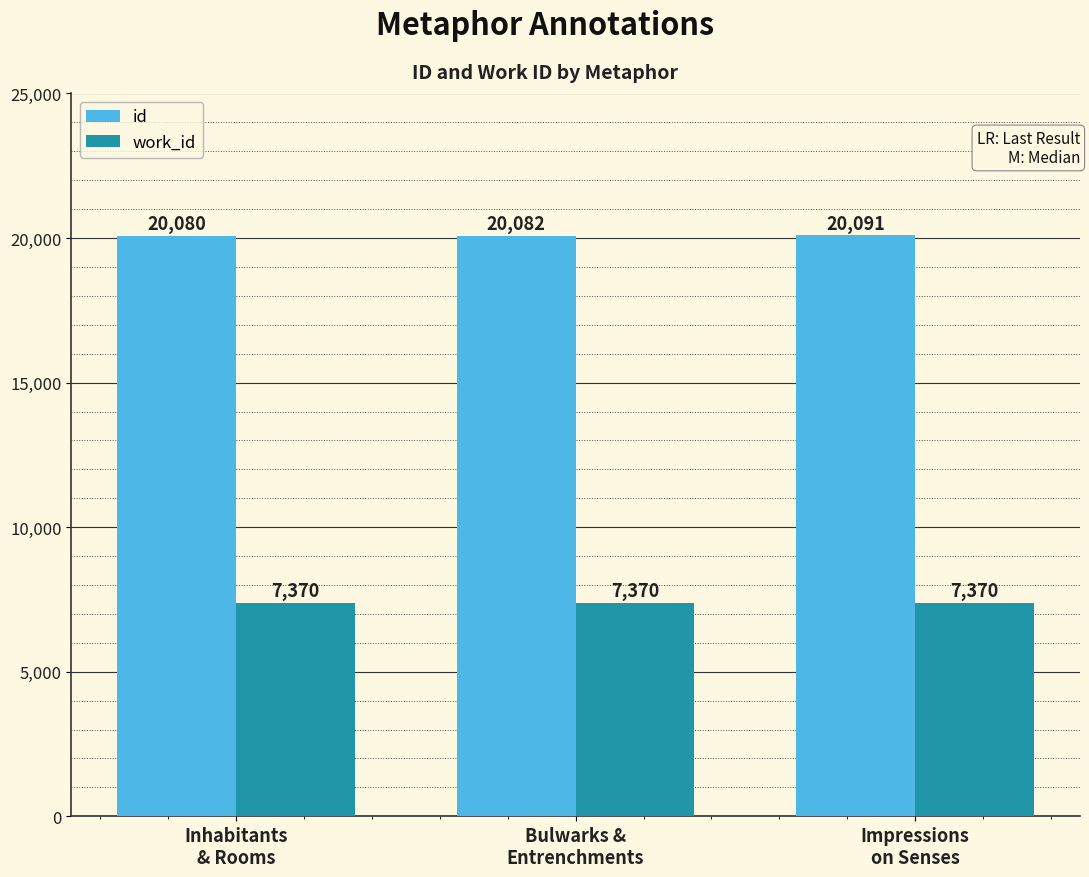

Read the work_id value at Bulwarks &
Entrenchments.

7370